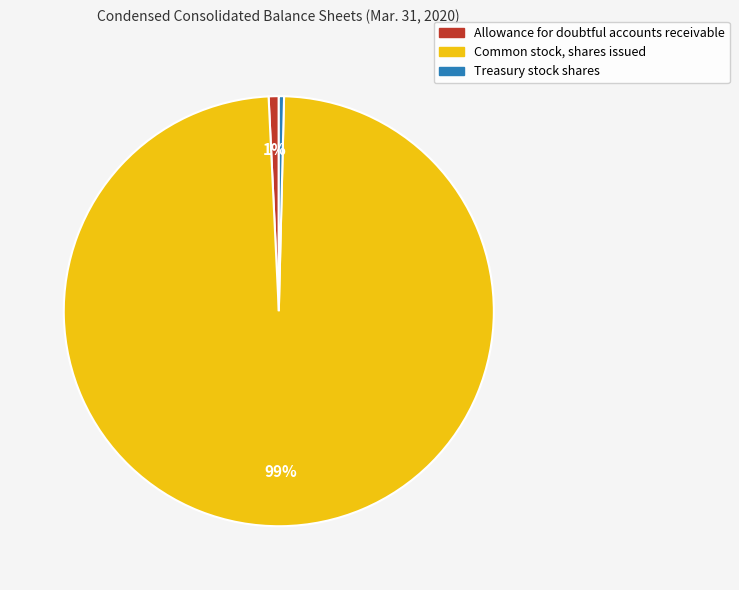

True or false: Common stock, shares issued accounts for 99% of the total.

True